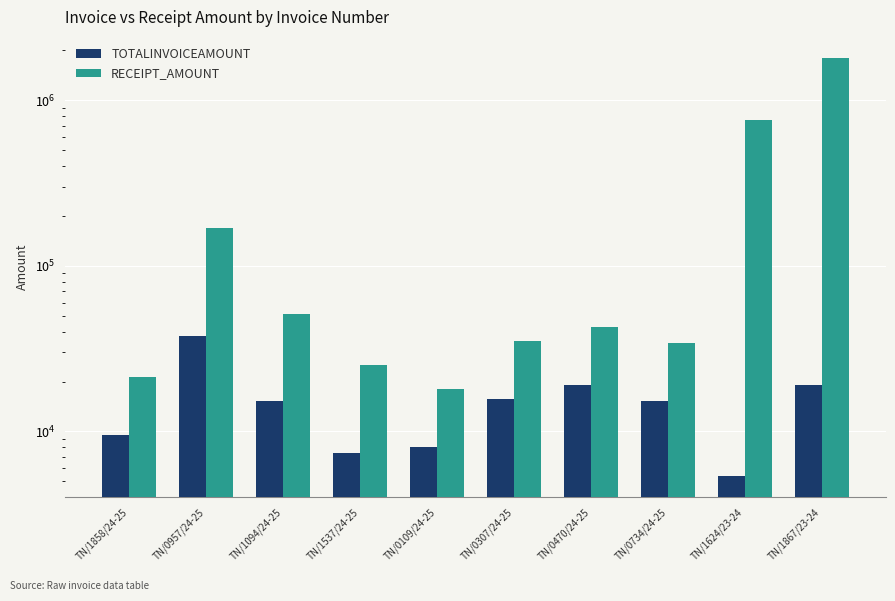

What is the maximum value shown in the chart?

1802724